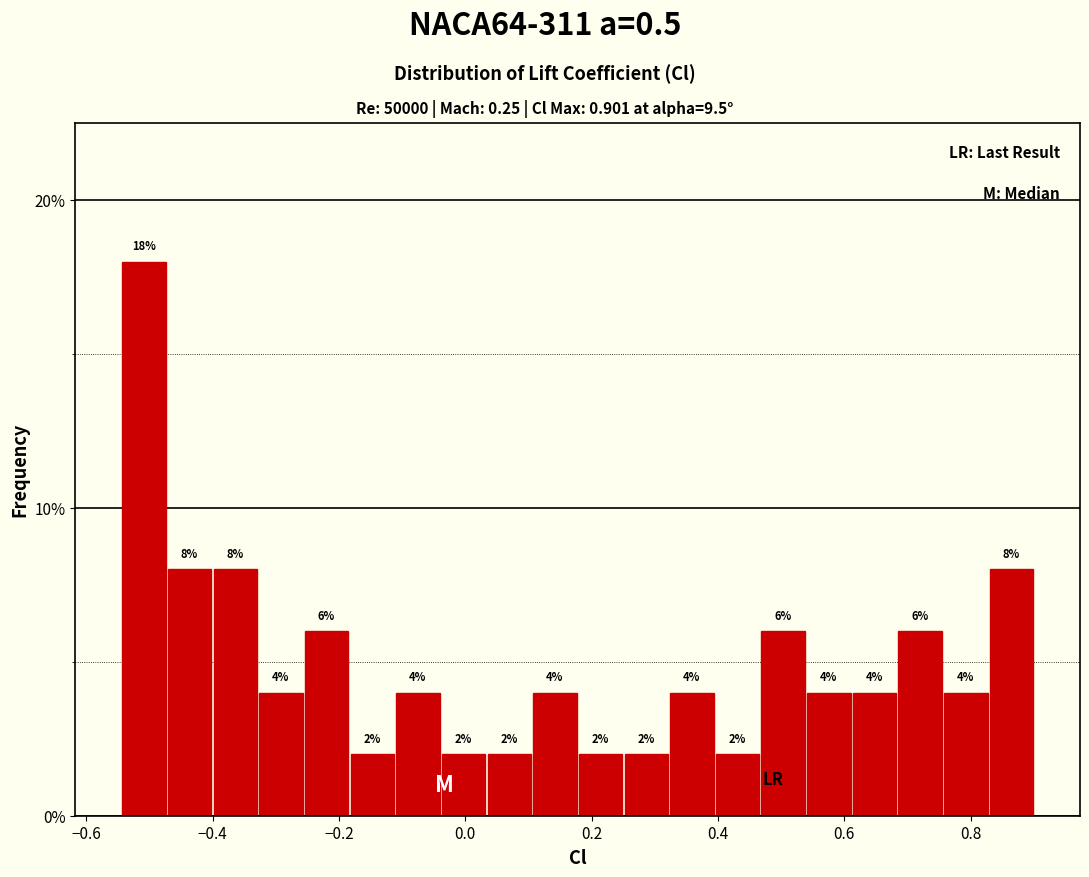

Read against the x-axis, roughly where is the centre of the tallest bar?

-0.50